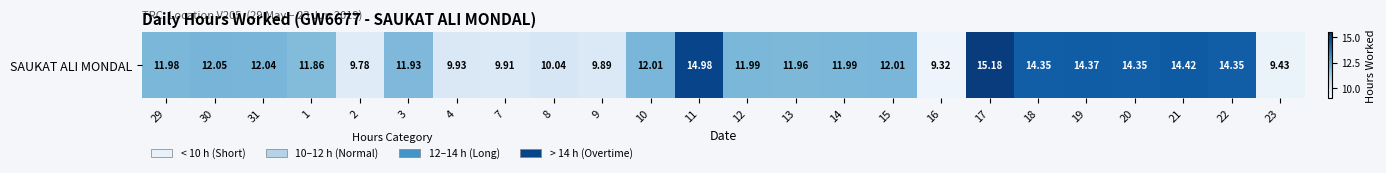

What is the ratio of the value at 8 to the value at 13?

0.8